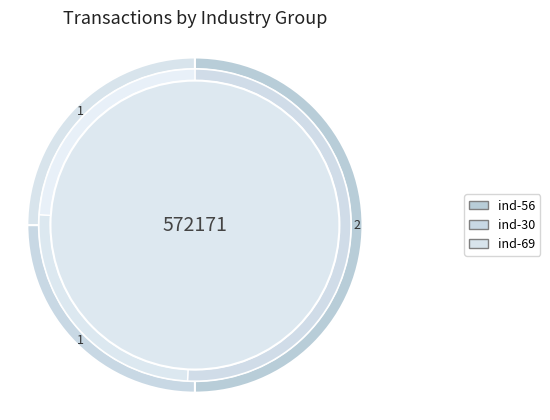

To the nearest percent, what percentage of the pie is 56?

27%